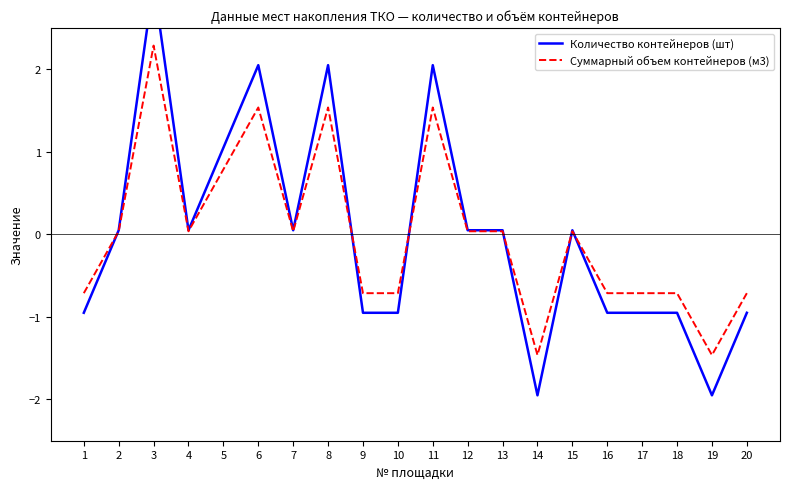

How many positive values does the Количество контейнеров (шт) series have?

11